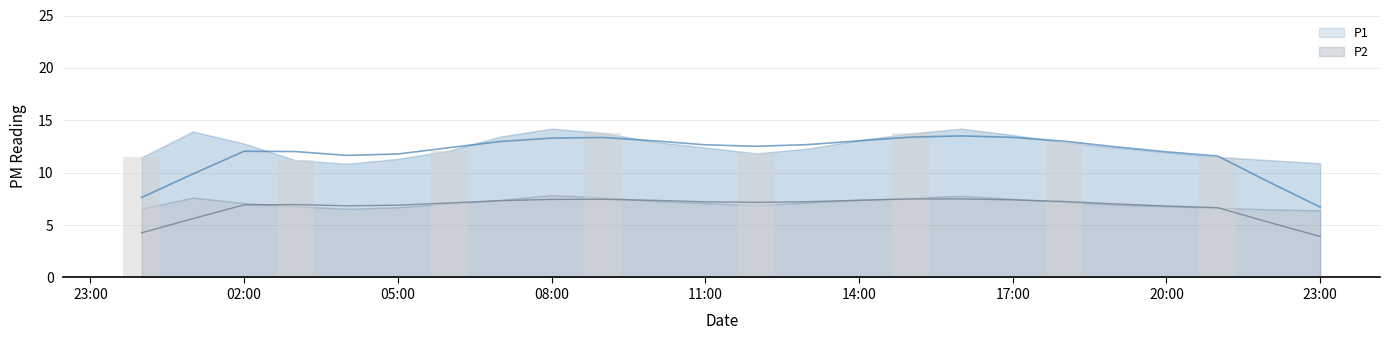

What is the sum of all P1 values?

300.1